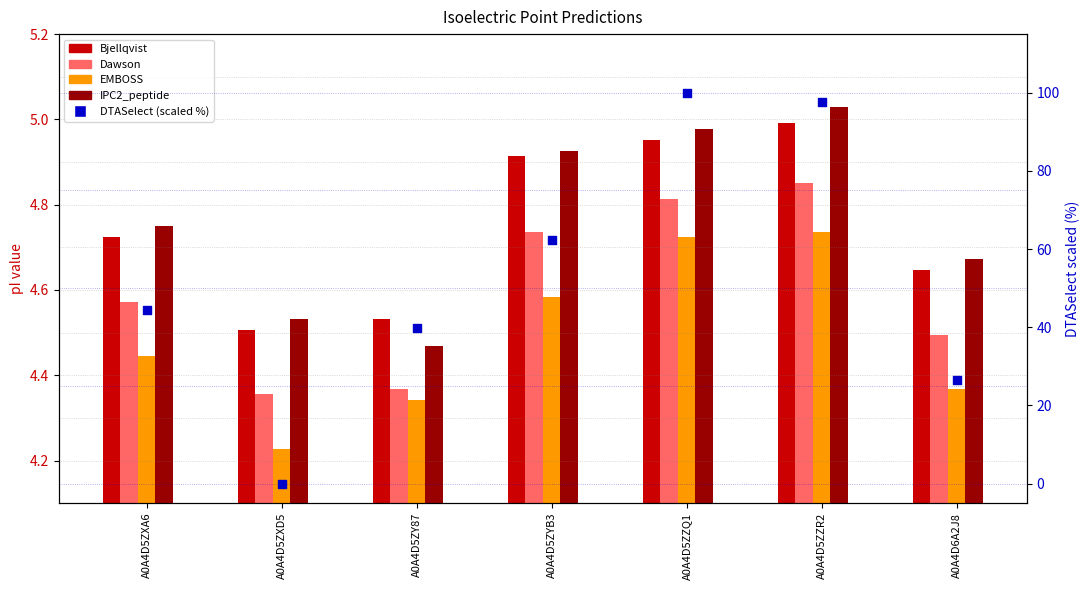

At how many categories does at least one series exceed 50?

3